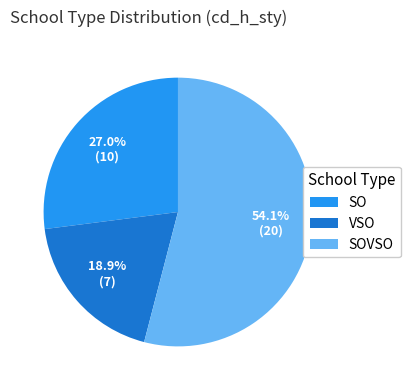

How much of the chart is everything except VSO?

81.1%